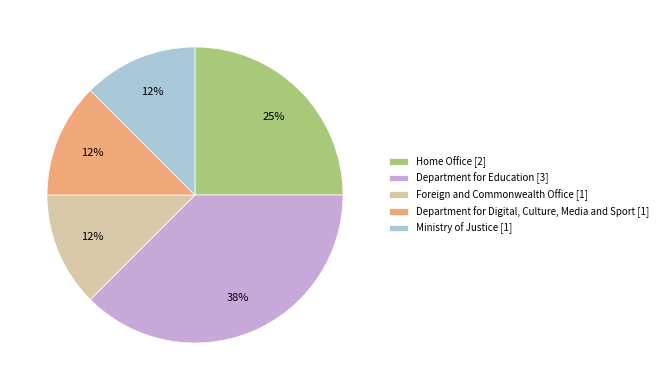

Is the sum of Department for Digital, Culture, Media and Sport [1] and Home Office [2] greater than half?

No